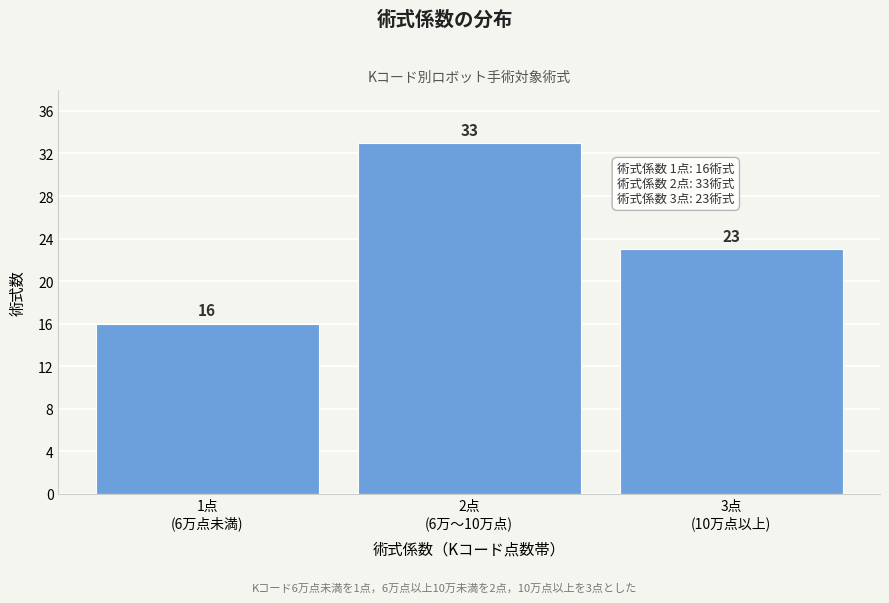

Reading left to right, extract all data points from this chart.

16	33	23